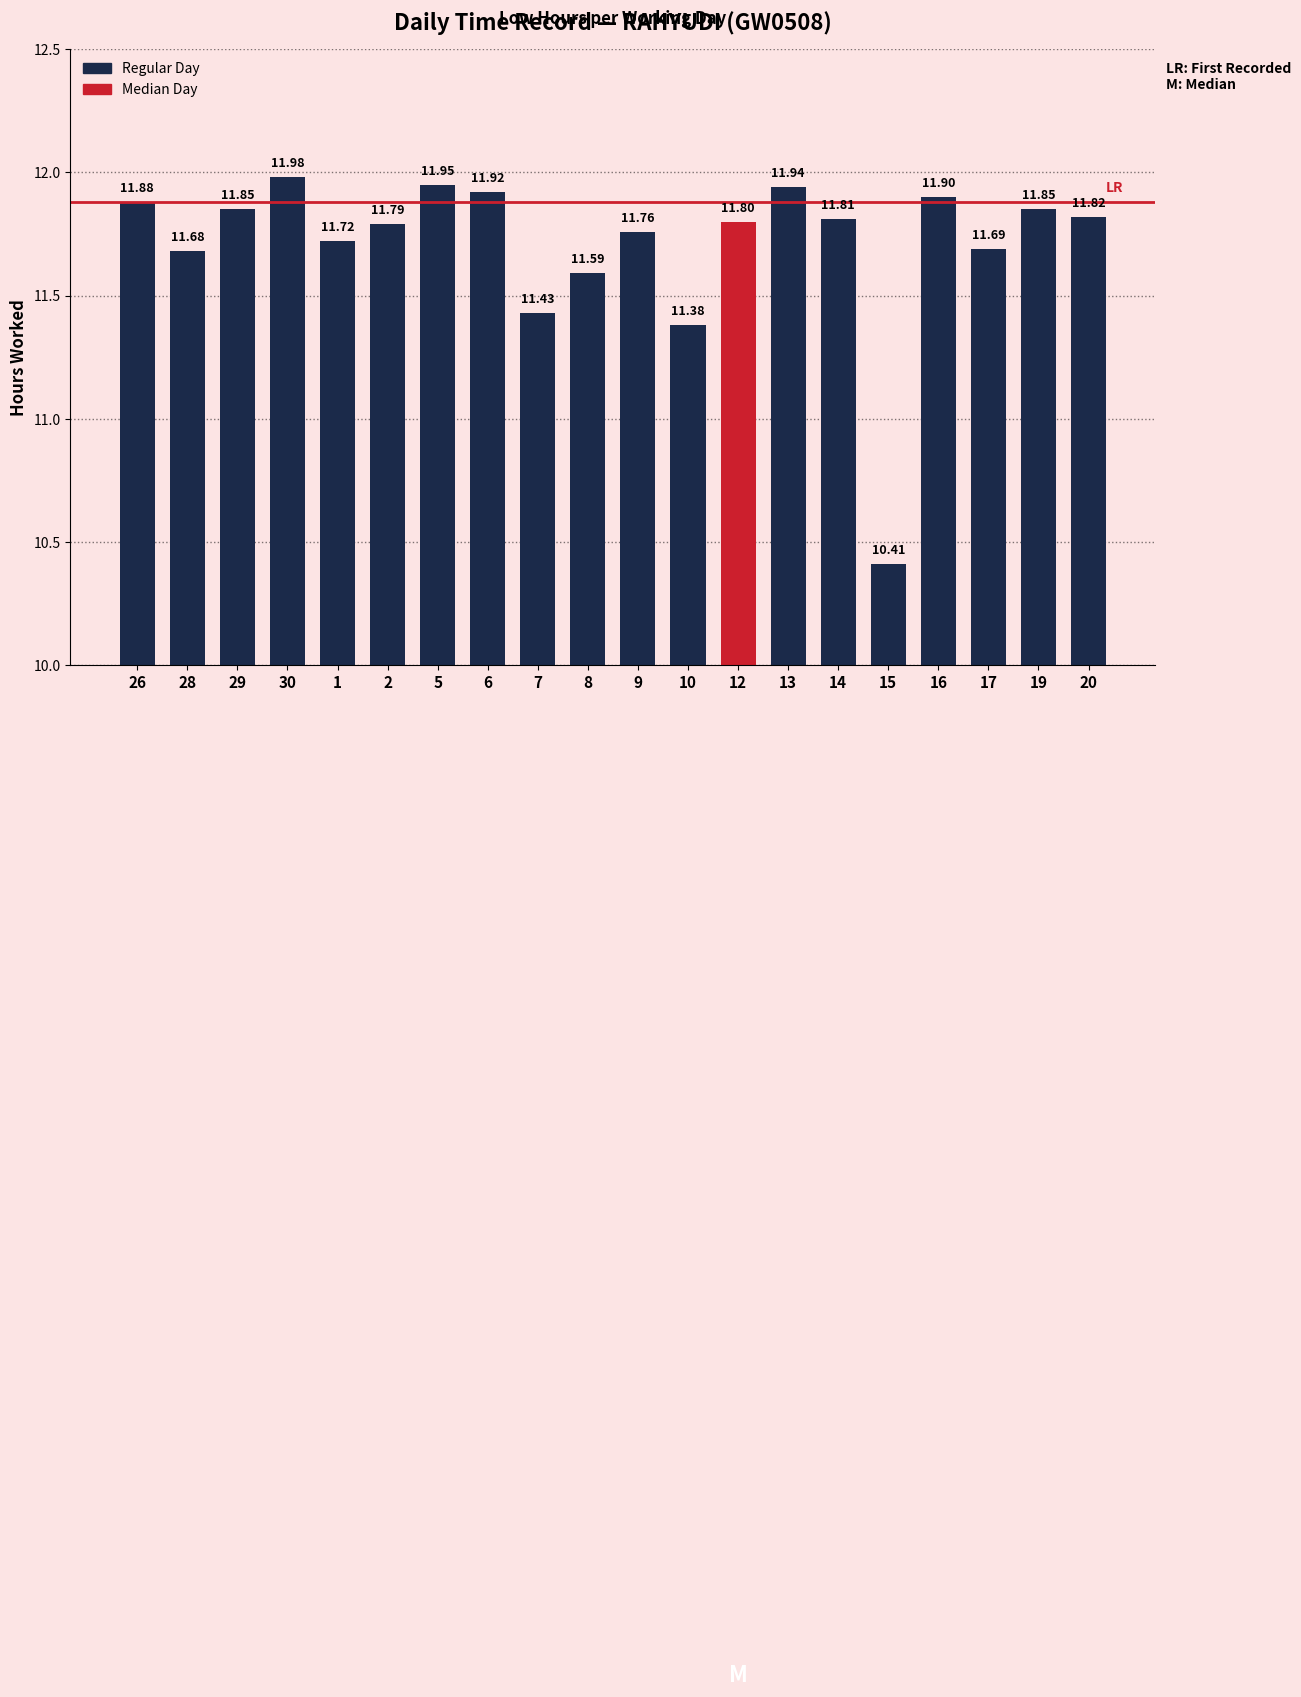

Count the number of data series in this chart.

1